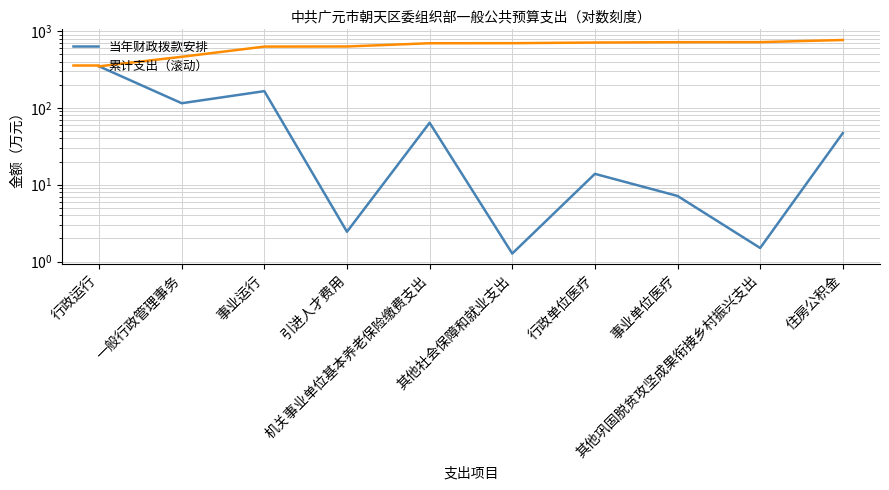

What is the label of the 6th point from the left?

其他社会保障和就业支出